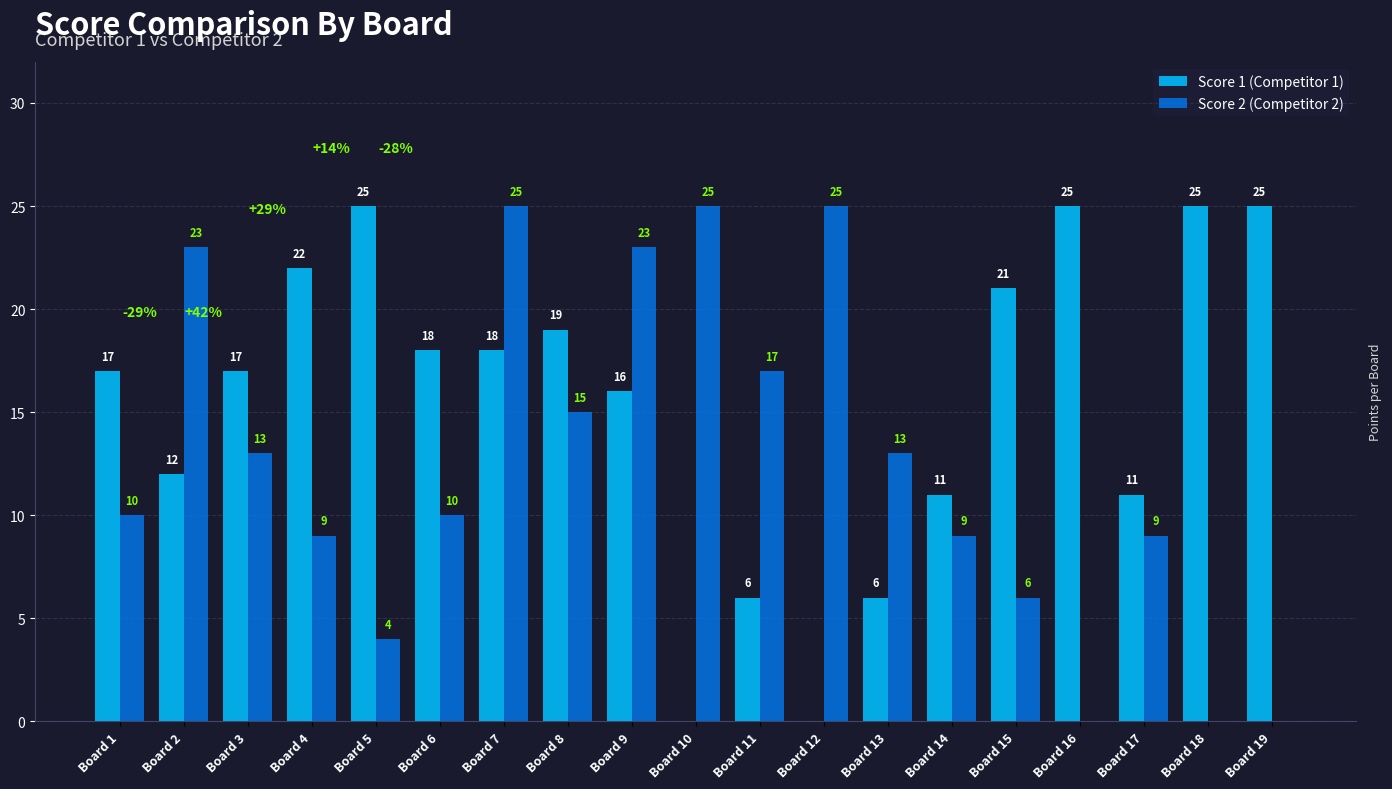

What value does the Score 2 (Competitor 2) series have at Board 10?

25